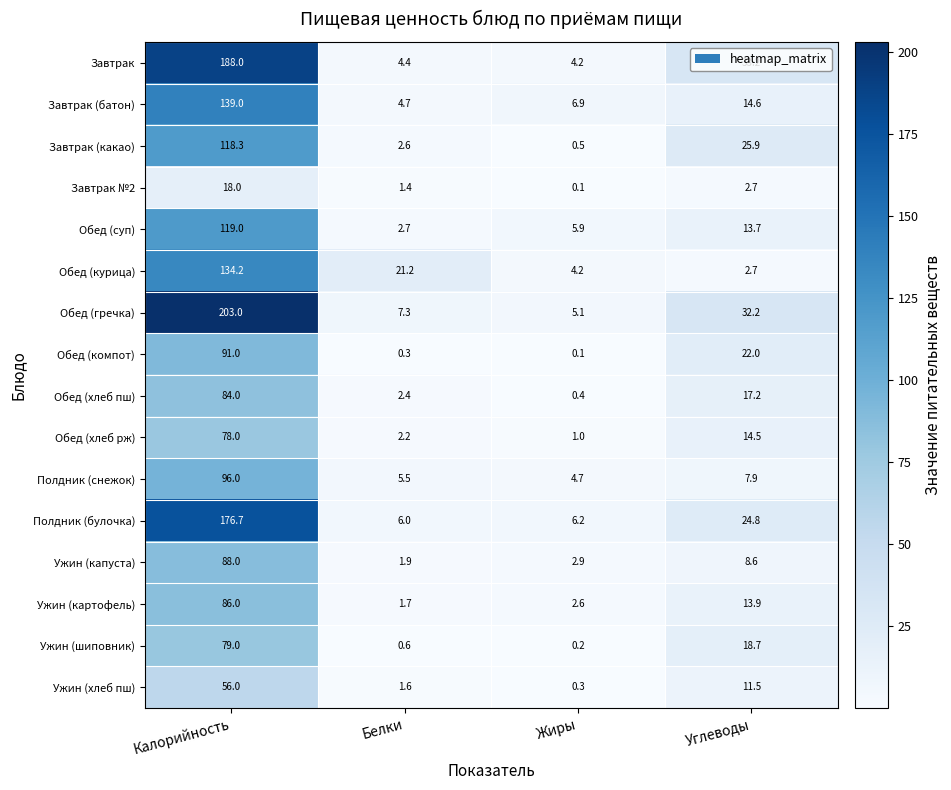

What is the total value across all series at Белки?

66.5